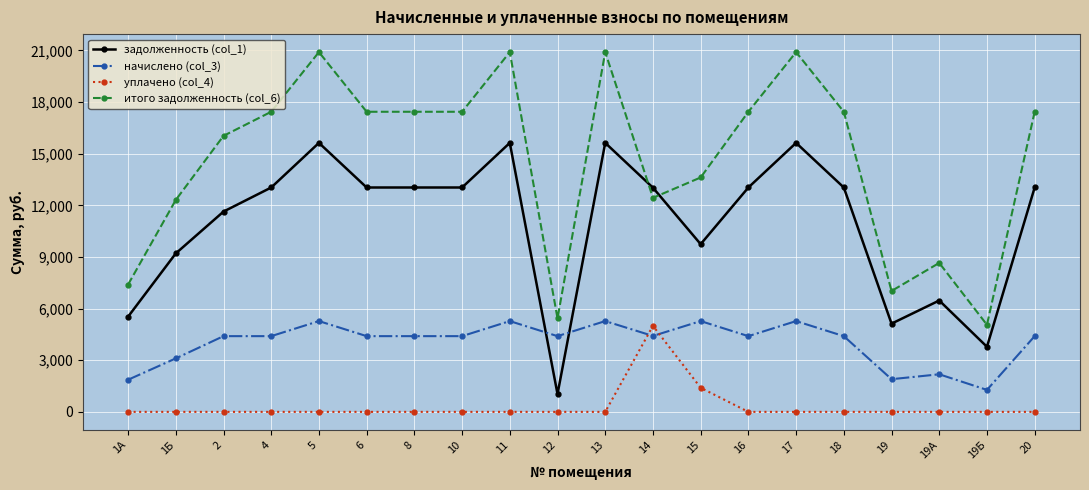

True or false: итого задолженность (col_6) and начислено (col_3) cross at least once.

False